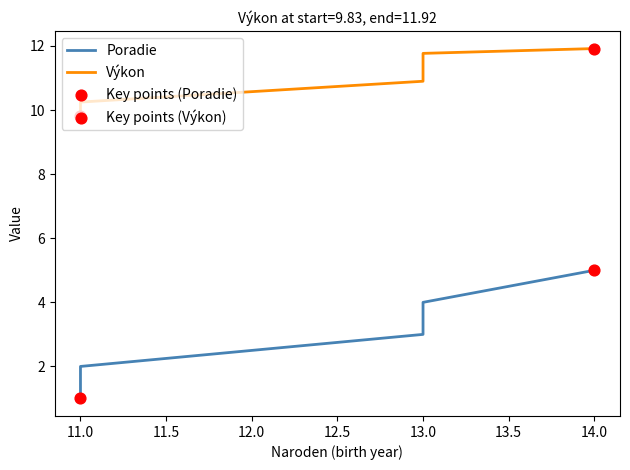

What are all the series names shown in the legend?

Poradie, Výkon